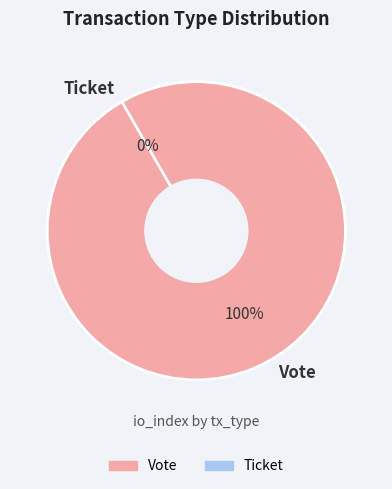

Is it true that Vote is 87% of the pie?

False